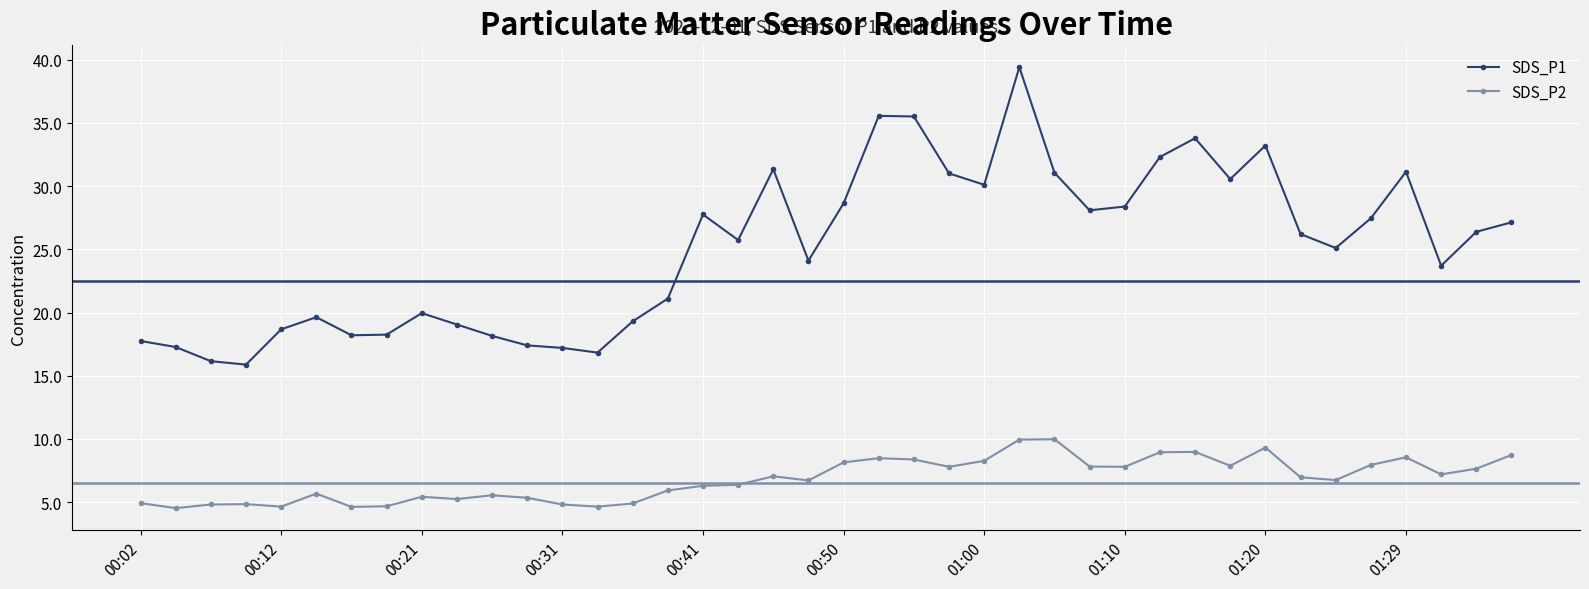

What is the average value of the SDS_P1 series?

25.1